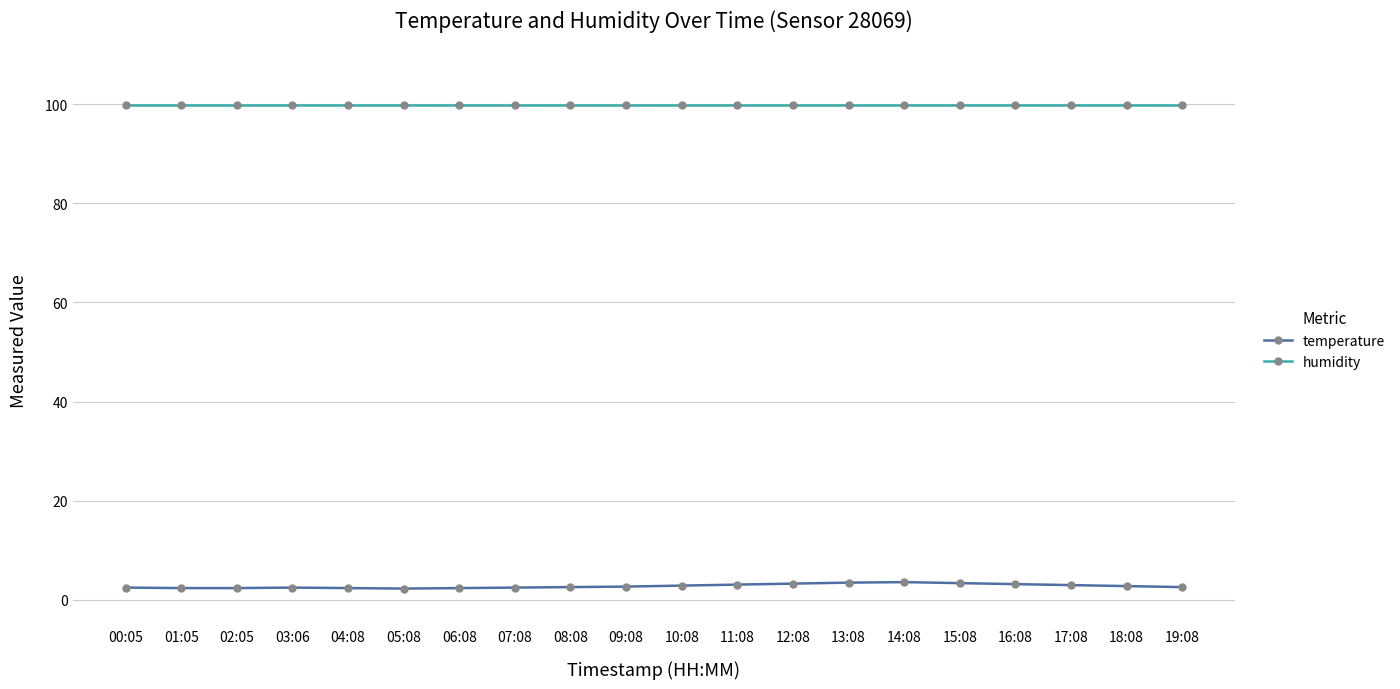

How many lines are shown in the chart?

2